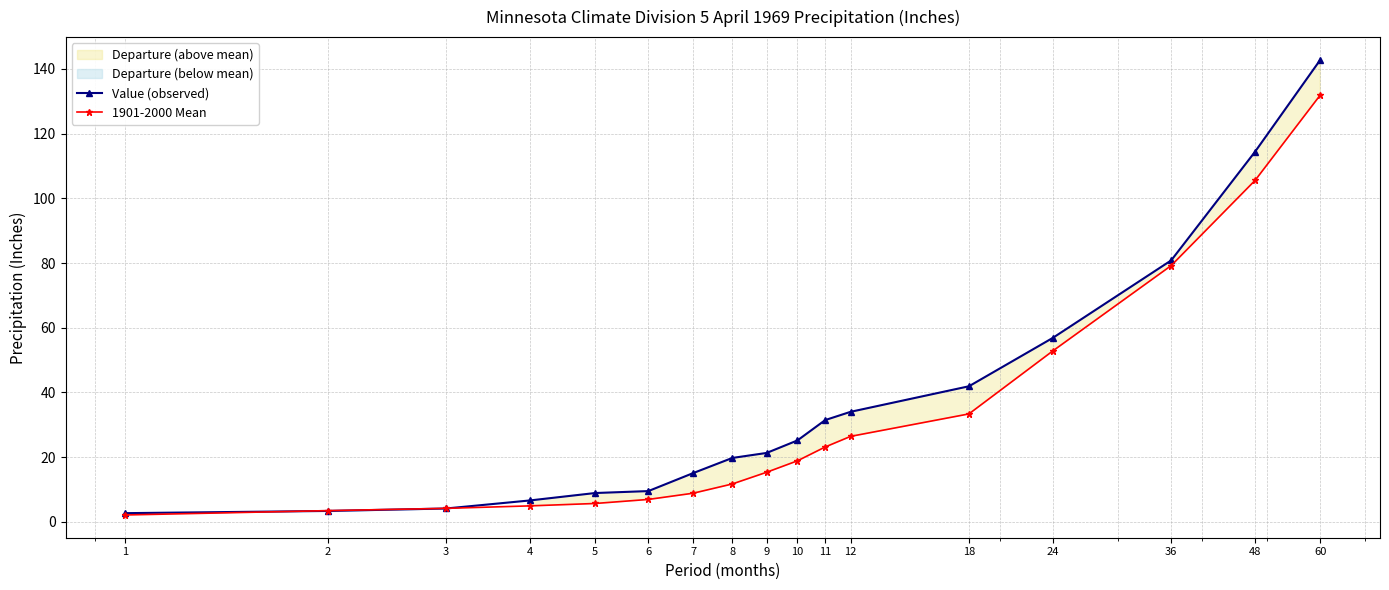

Does the chart have visible grid lines?

Yes